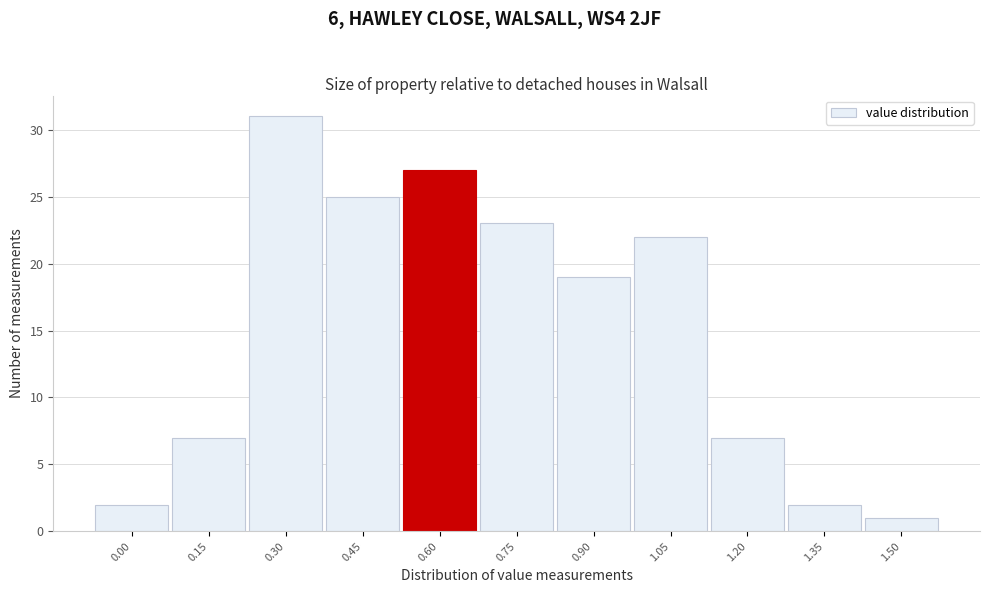

Reading left to right, extract all data points from this chart.

2	7	31	25	27	23	19	22	7	2	1